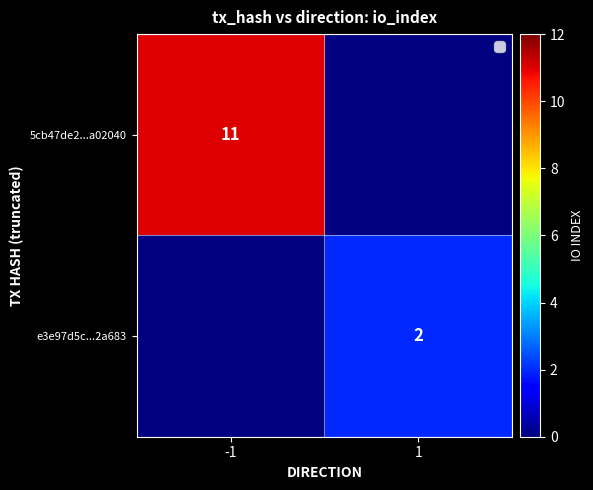

The e3e97d5c...2a683 series shows 1 at 1. True or false?

False